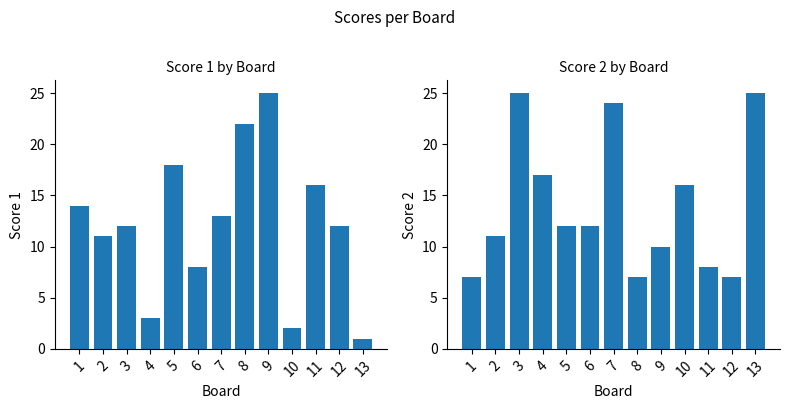

Between 6 and 11, which is larger?

11